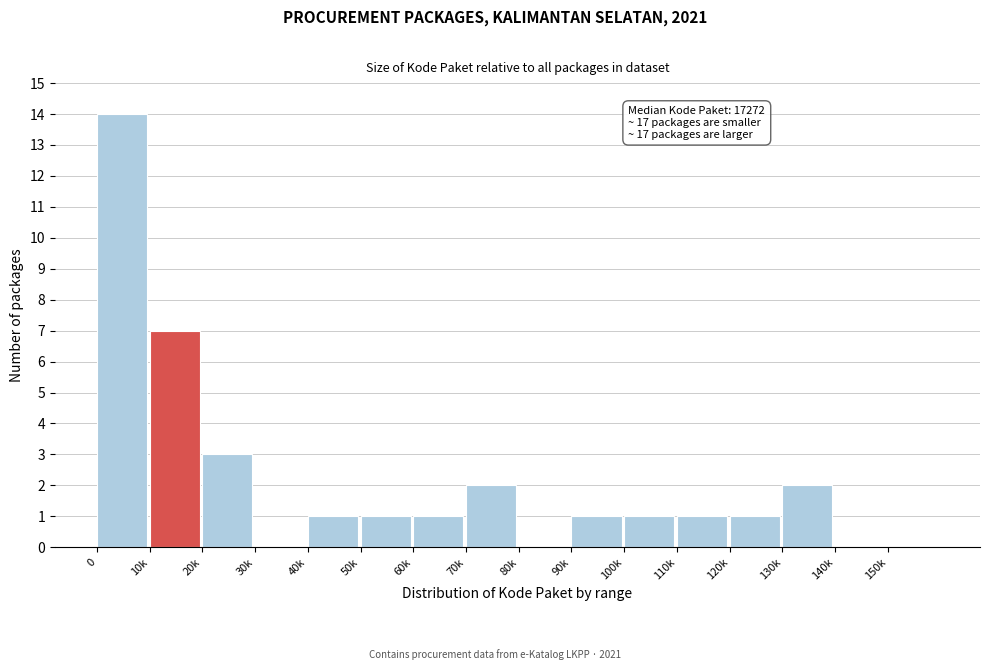

Reading left to right, extract all data points from this chart.

0=14	10k=7	20k=3	30k=0	40k=1	50k=1	60k=1	70k=2	80k=0	90k=1	100k=1	110k=1	120k=1	130k=2	140k=0	150k=0